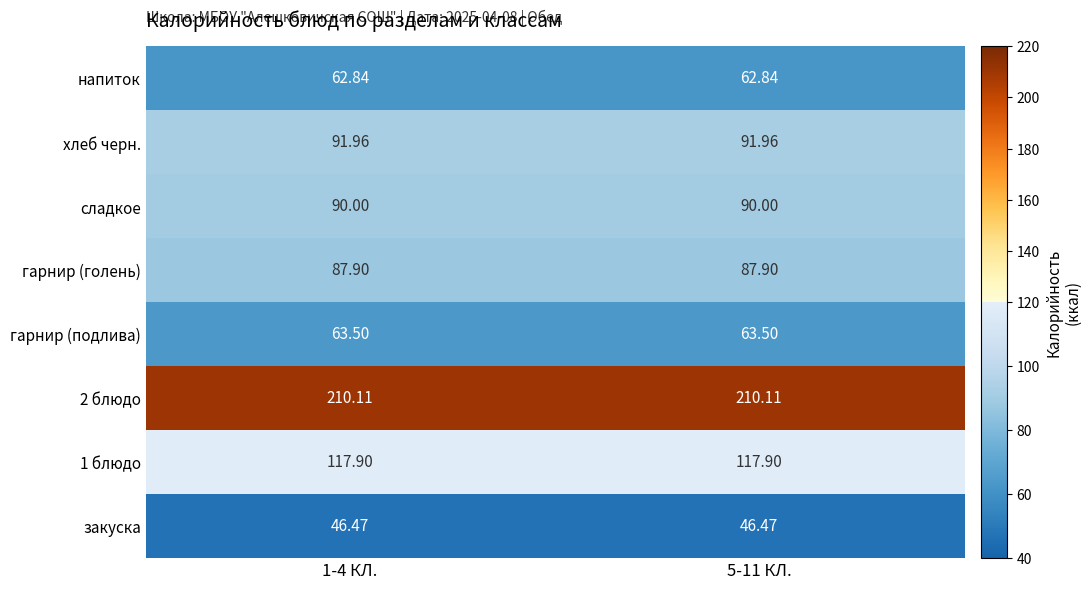

Is the value of 2 блюдо at 1-4 КЛ. greater than the value of напиток at 5-11 КЛ.?

Yes